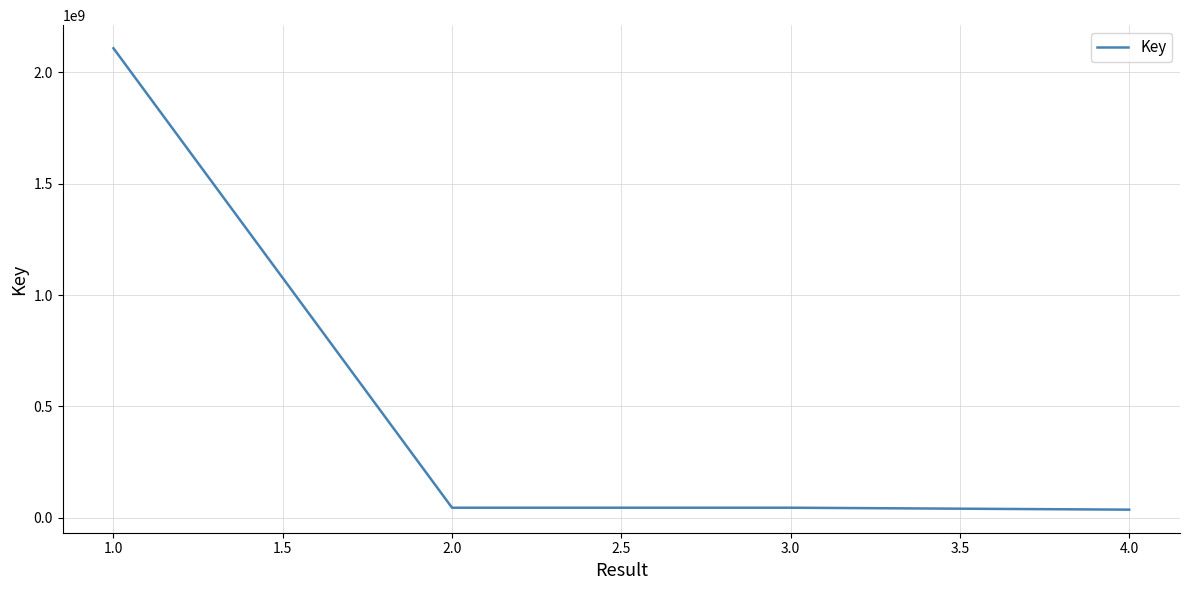

What is the maximum value shown in the chart?

2108787538